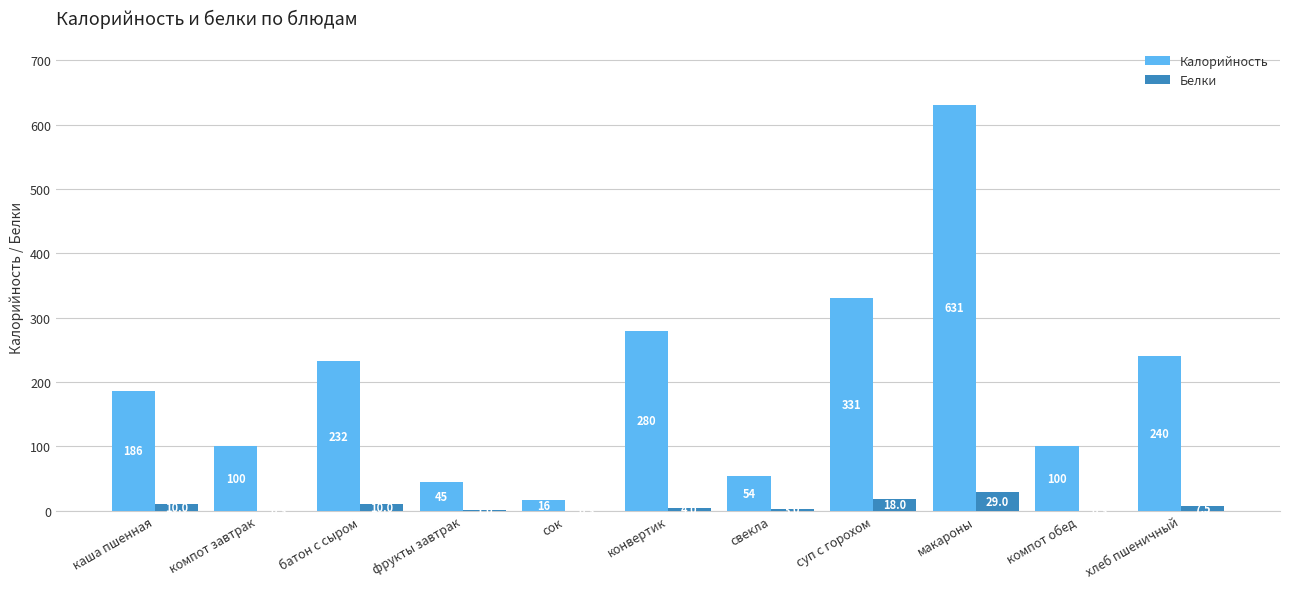

What is the sum of the Белки values at свекла and хлеб пшеничный?

10.5